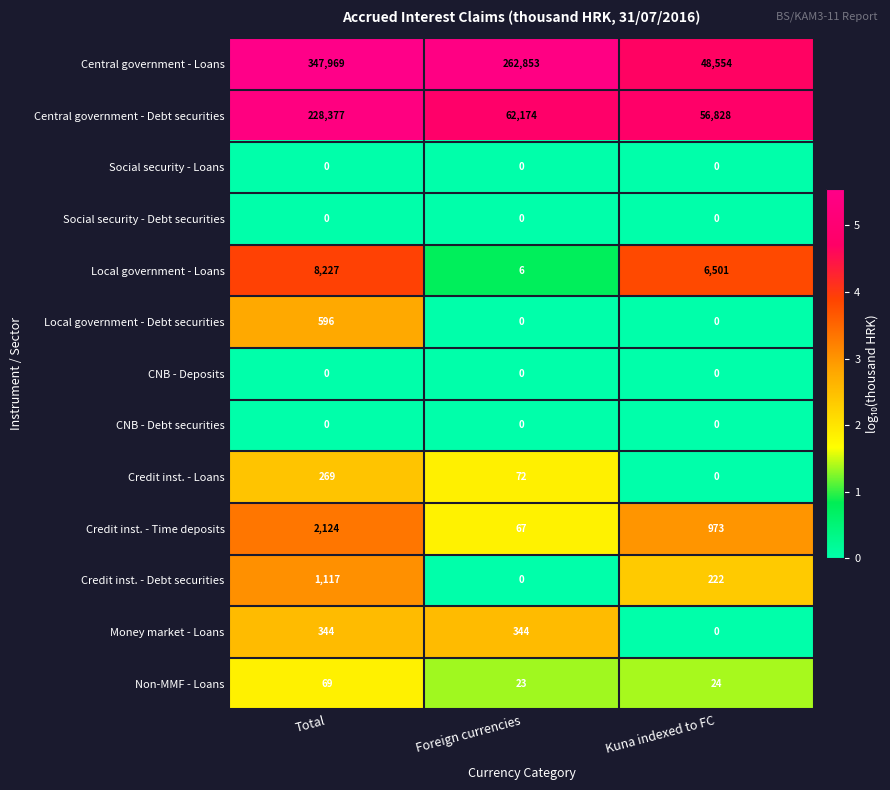

Which category has the highest value across all series?

Total